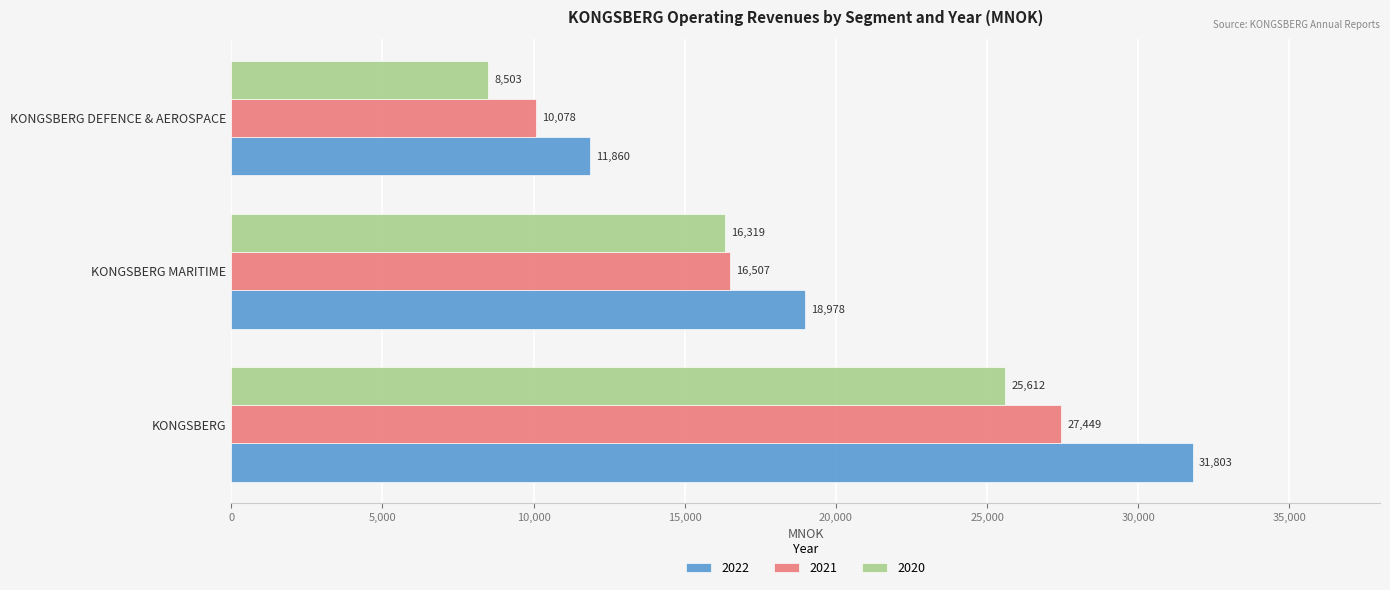

What is the average value of the 2022 series?

20880.2